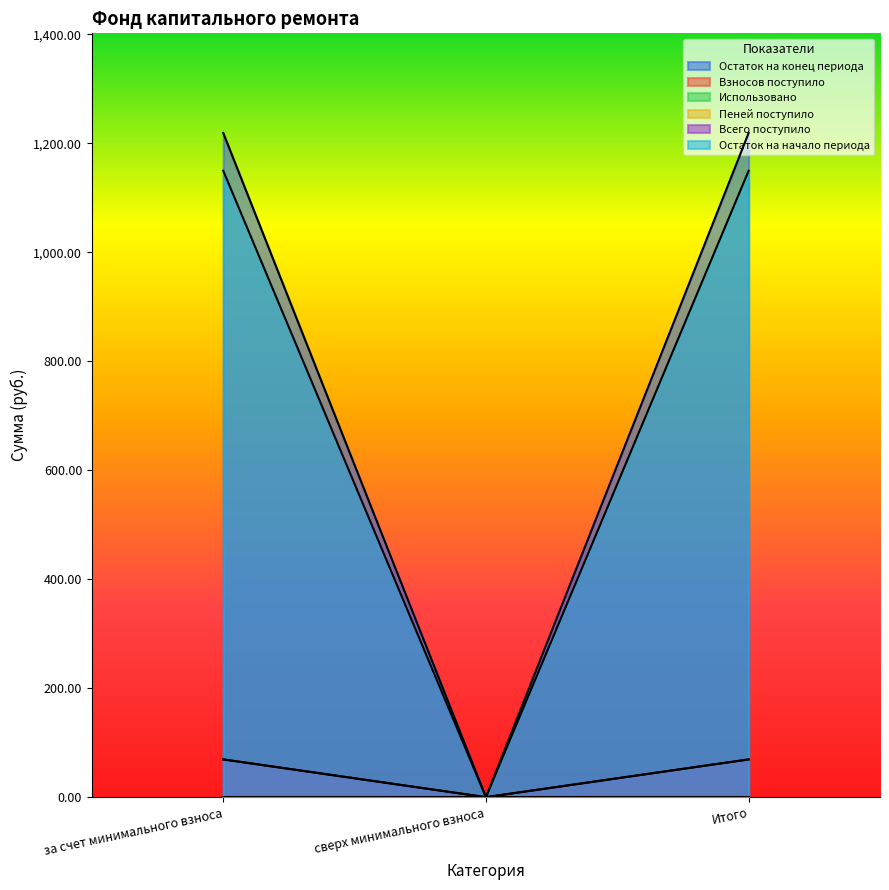

Which series has the largest range (max minus min)?

Остаток на конец периода